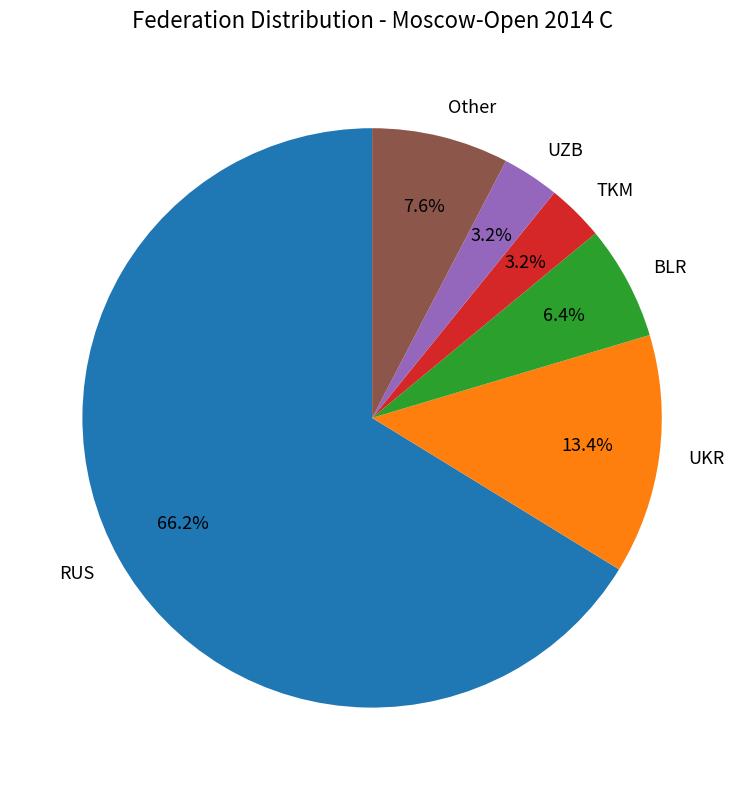

To the nearest percent, what portion does UKR represent?

13%